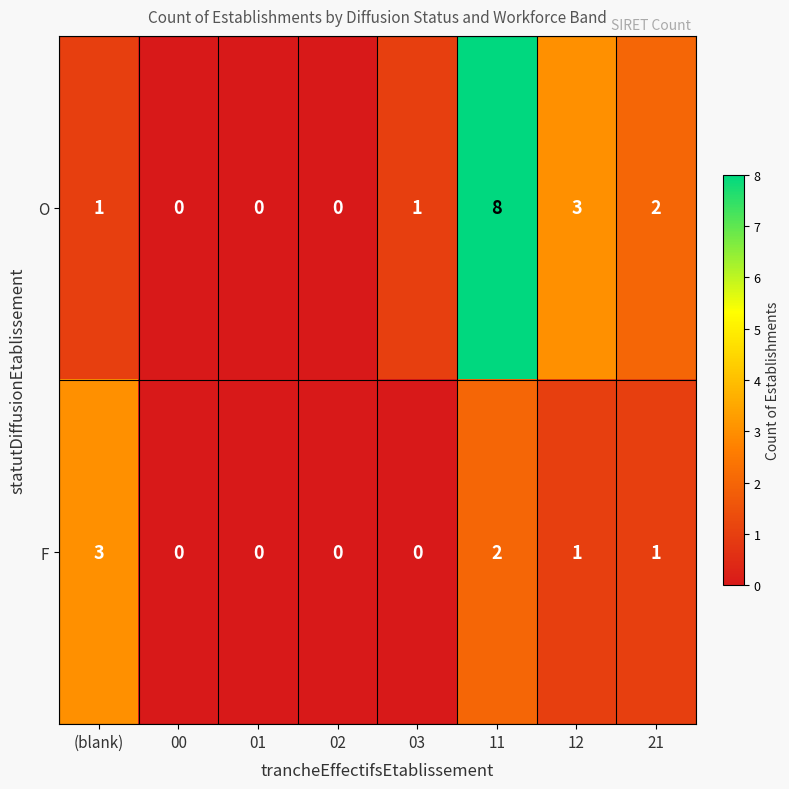

Reading right to left, transcribe all the data shown in this chart.

O: 2	3	8	1	0	0	0	1
F: 1	1	2	0	0	0	0	3